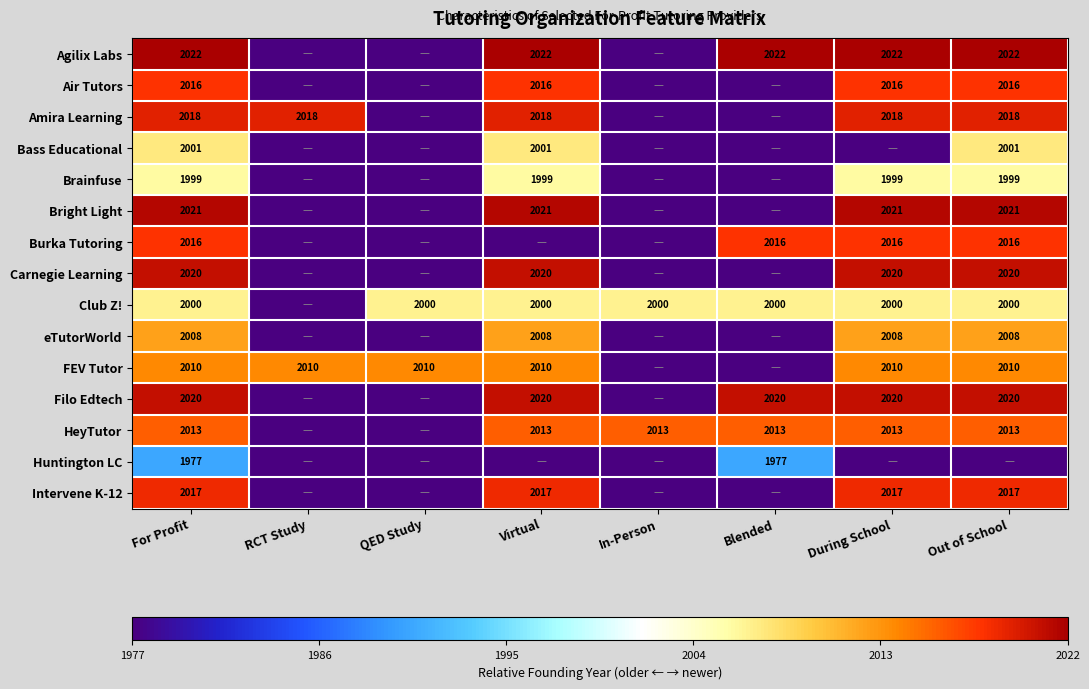

What is the sum of the HeyTutor values at Virtual and Blended?

4026